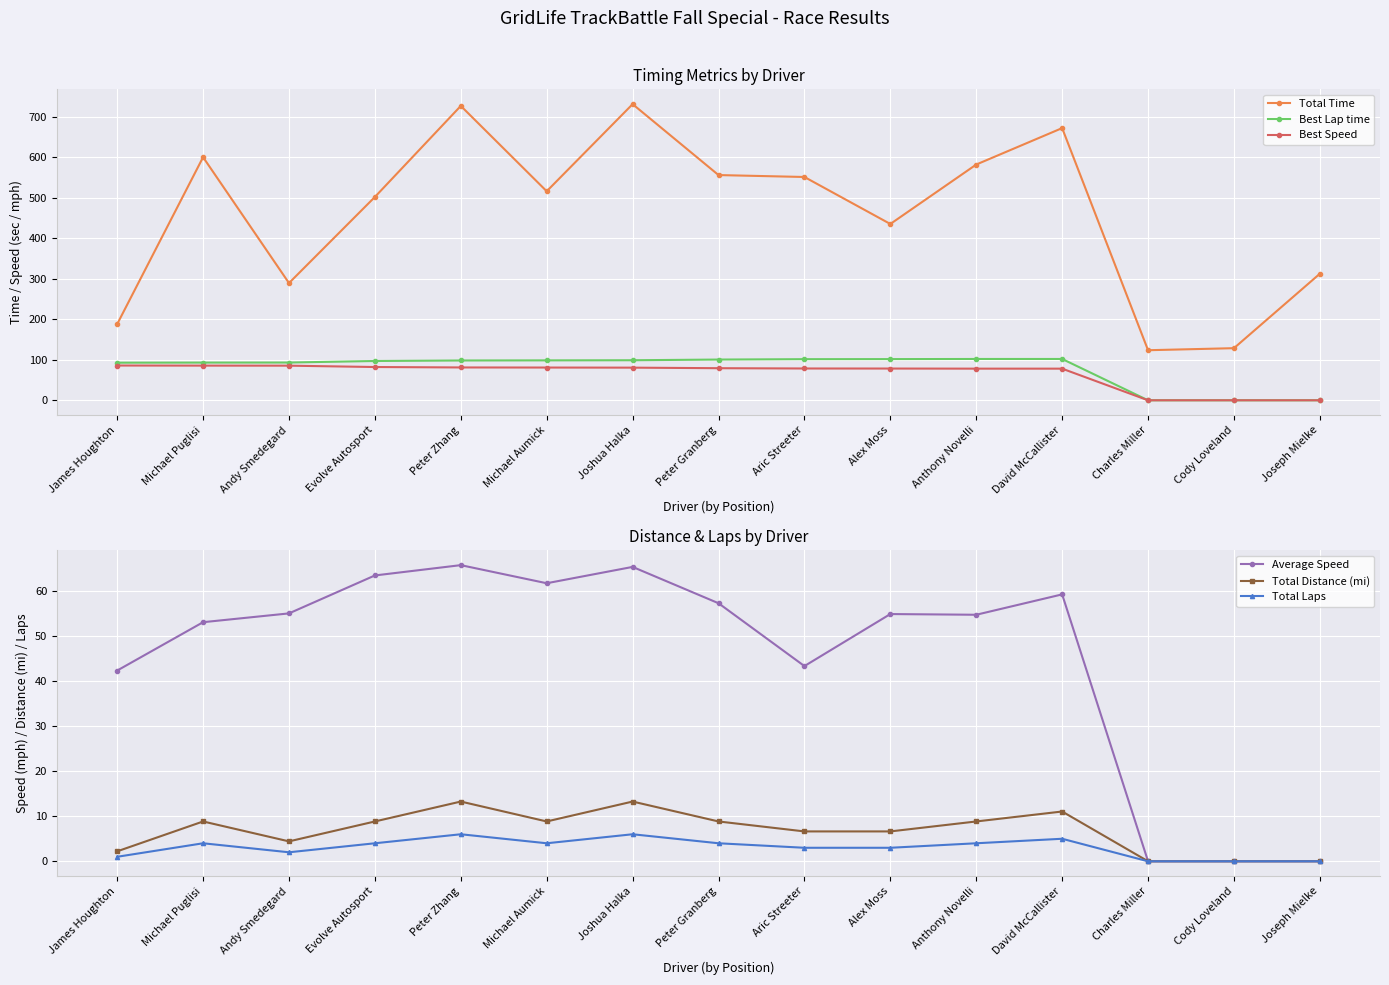

Which series changed the most between Aric Streeter and Joseph Mielke?

Total Time